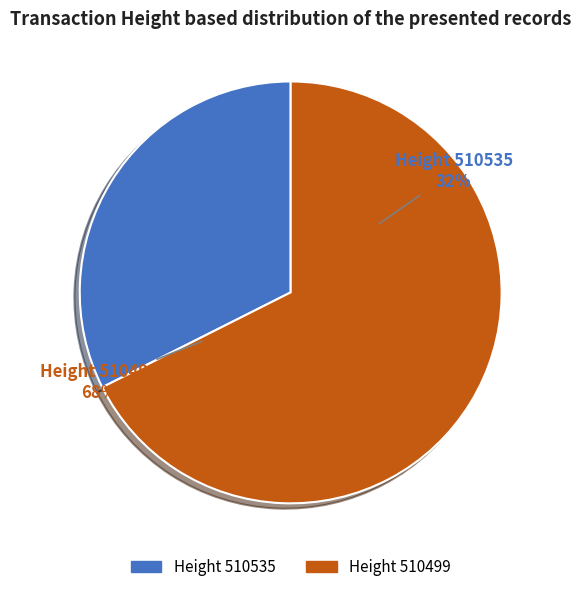

Which category has the biggest portion of the pie?

510499